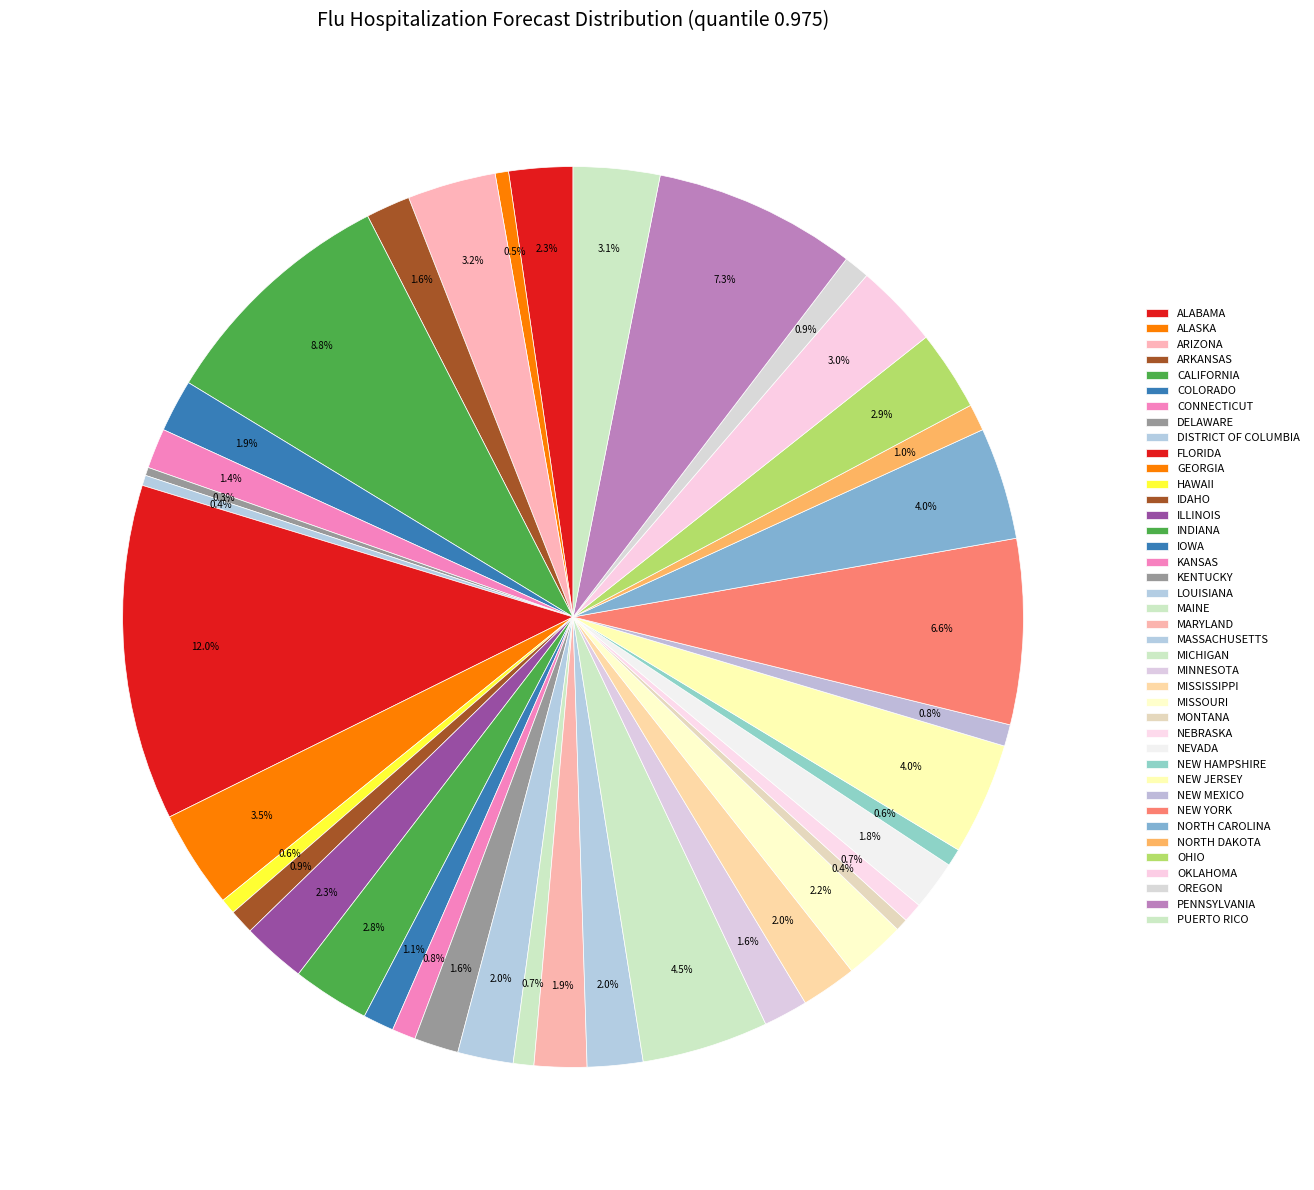

Which slice is the smallest?

Delaware